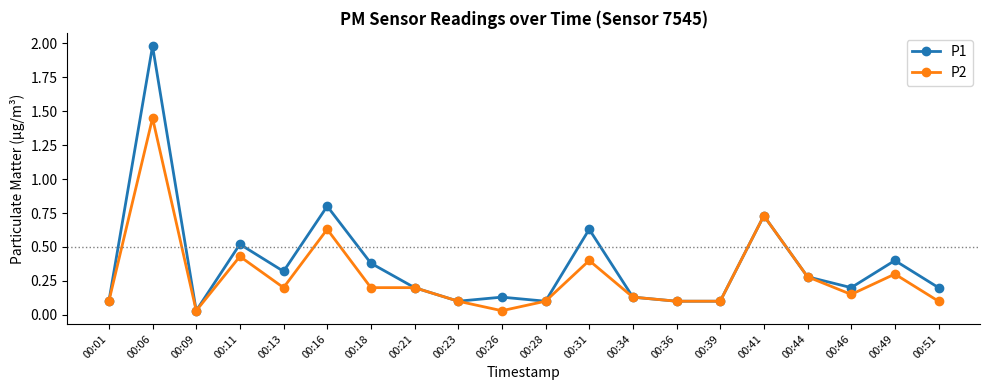

Where is P1 nearest to the value 1?

00:16